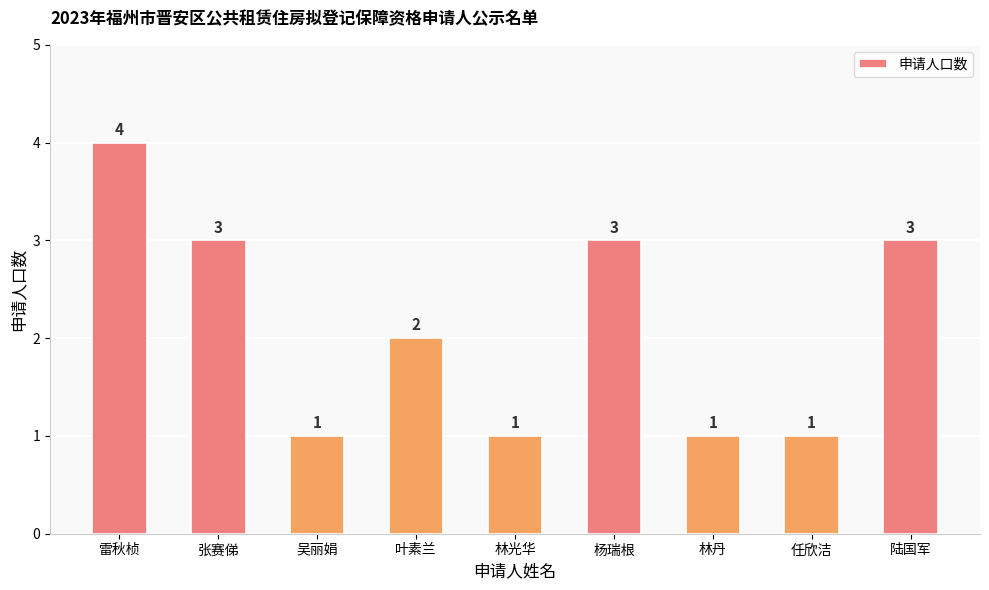

The chart shows a value of 1 at 叶素兰. True or false?

False